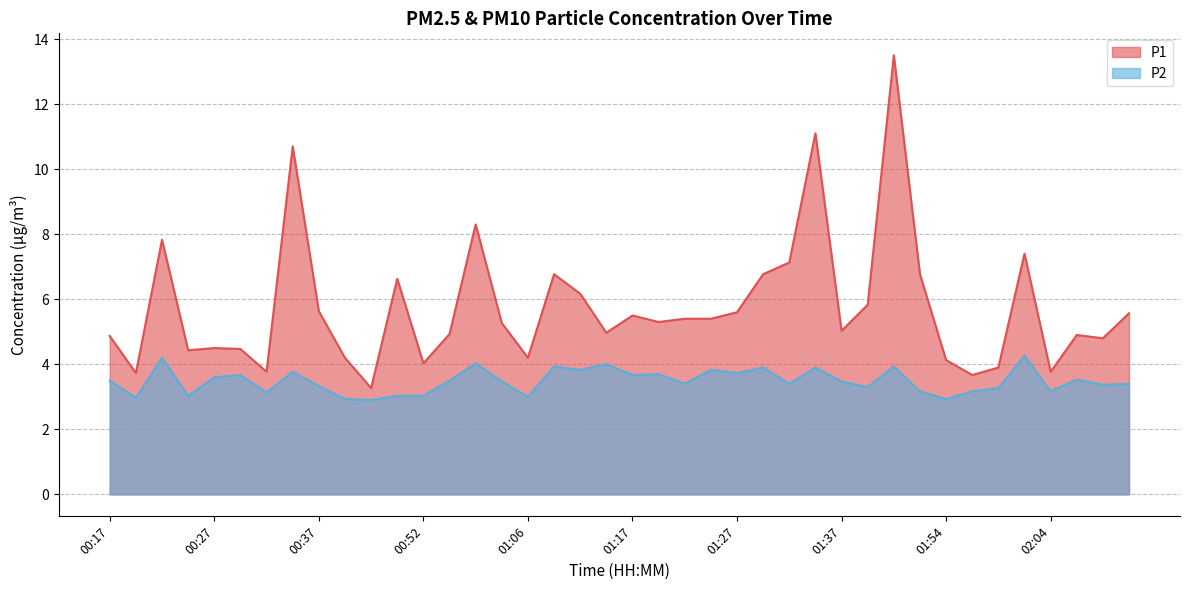

Reading right to left, transcribe all the data shown in this chart.

P1: 5.6	4.8	4.9	3.8	7.4	3.9	3.7	4.1	6.8	13.5	5.8	5.0	11.1	7.1	6.8	5.6	5.4	5.4	5.3	5.5	5.0	6.2	6.8	4.2	5.3	8.3	4.9	4.0	6.6	3.3	4.2	5.6	10.7	3.8	4.5	4.5	4.4	7.8	3.7	4.9
P2: 3.4	3.4	3.5	3.2	4.3	3.3	3.2	2.9	3.2	3.9	3.3	3.5	3.9	3.4	3.9	3.7	3.8	3.4	3.7	3.7	4.0	3.8	3.9	3.0	3.5	4.0	3.5	3.0	3.0	2.9	2.9	3.3	3.8	3.1	3.7	3.6	3.0	4.2	3.0	3.5